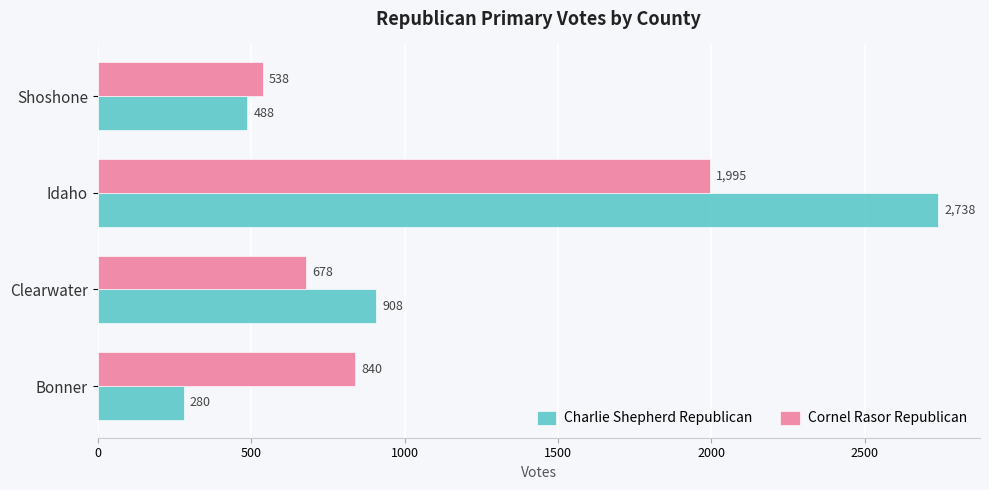

Count the number of data series in this chart.

2